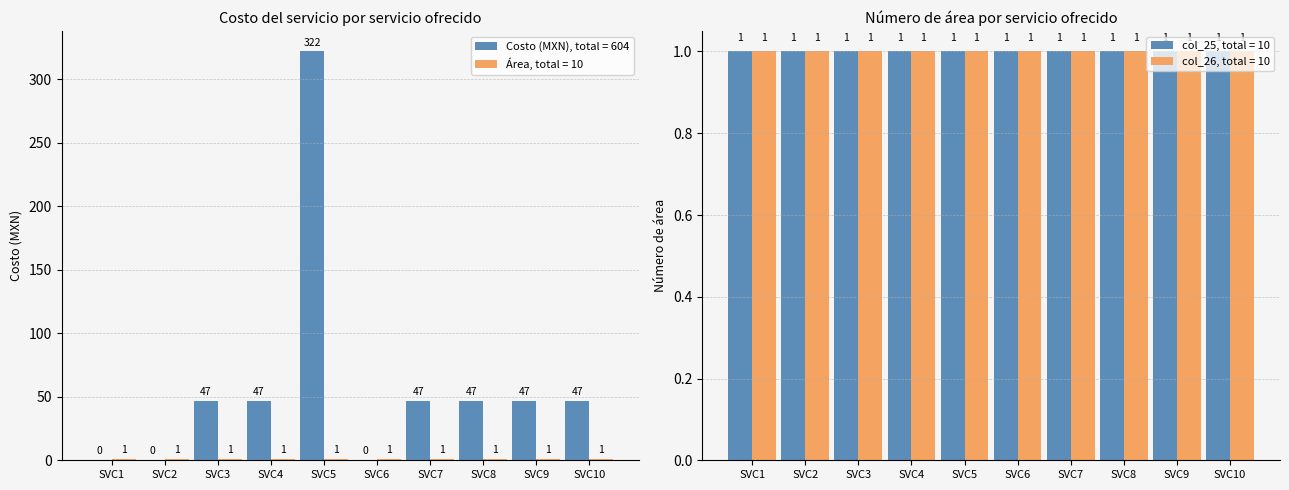

What is the sum of the Costo (MXN), total = 604 values at SVC2 and SVC10?

47.0